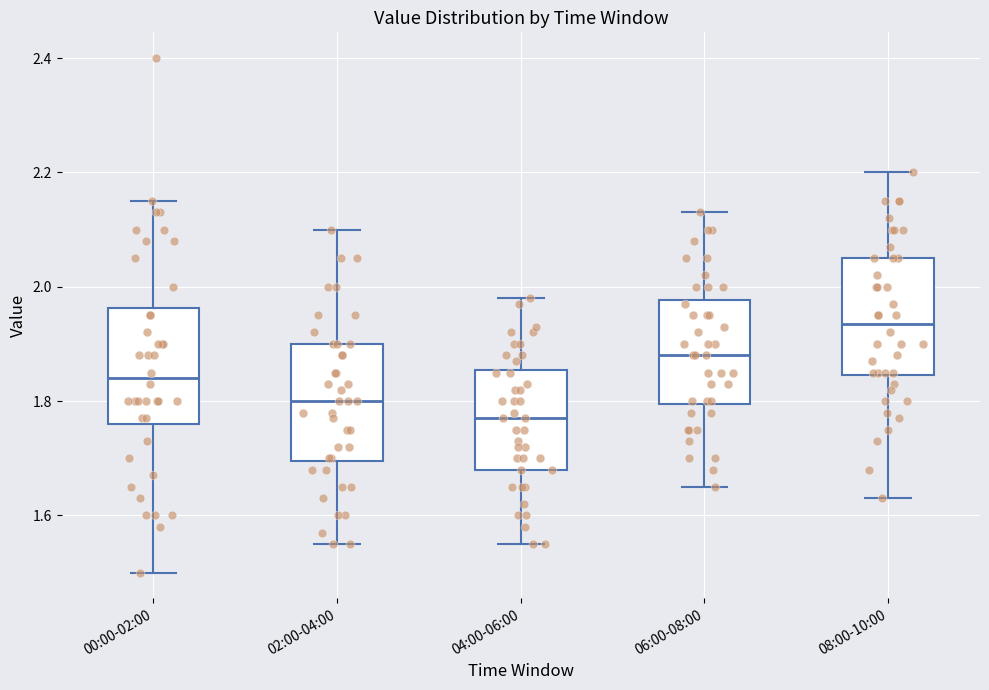

Where is the lower edge of the box for 06:00-08:00 on the y-axis? The values are not printed on the chart, so give them approximately, as read against the axis.

1.80